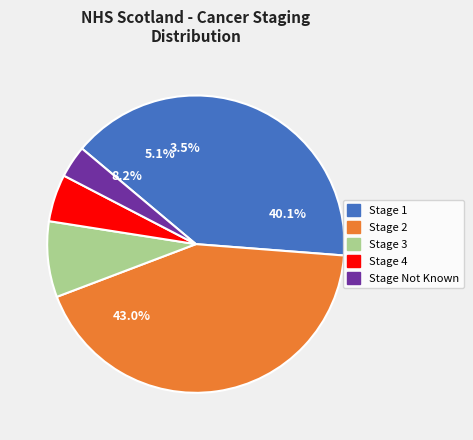

True or false: Stage 1 accounts for 40% of the total.

True